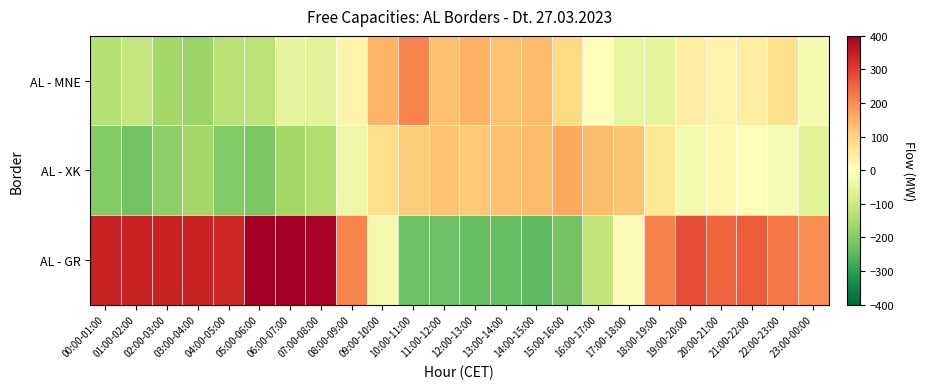

What is the greatest value displayed?

400